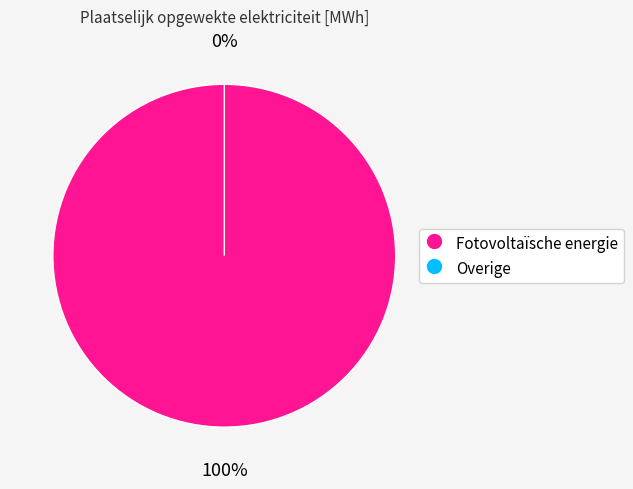

Count the number of slices in the pie.

2